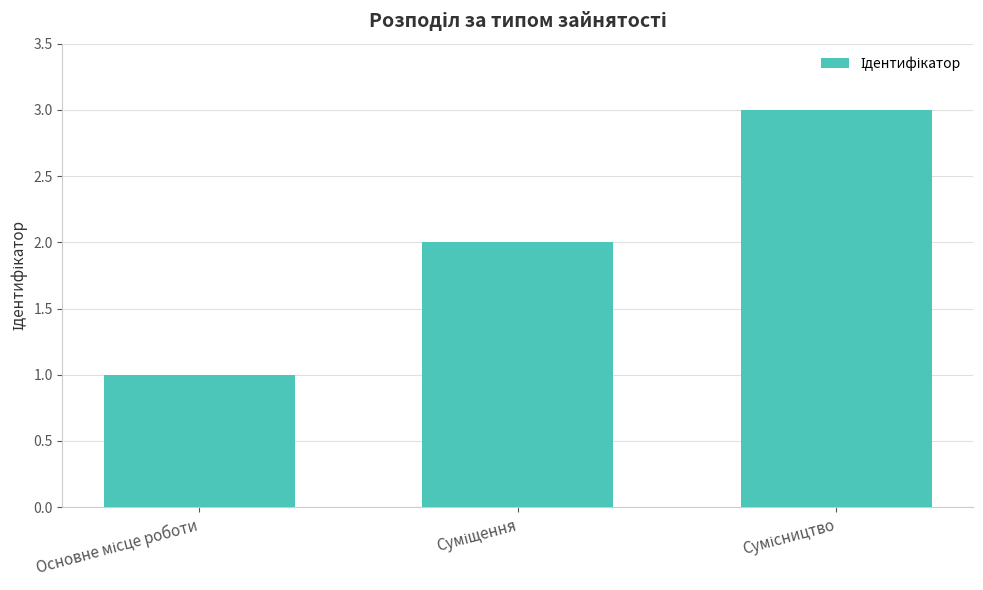

What is the value of the 2nd bar from the left?

2